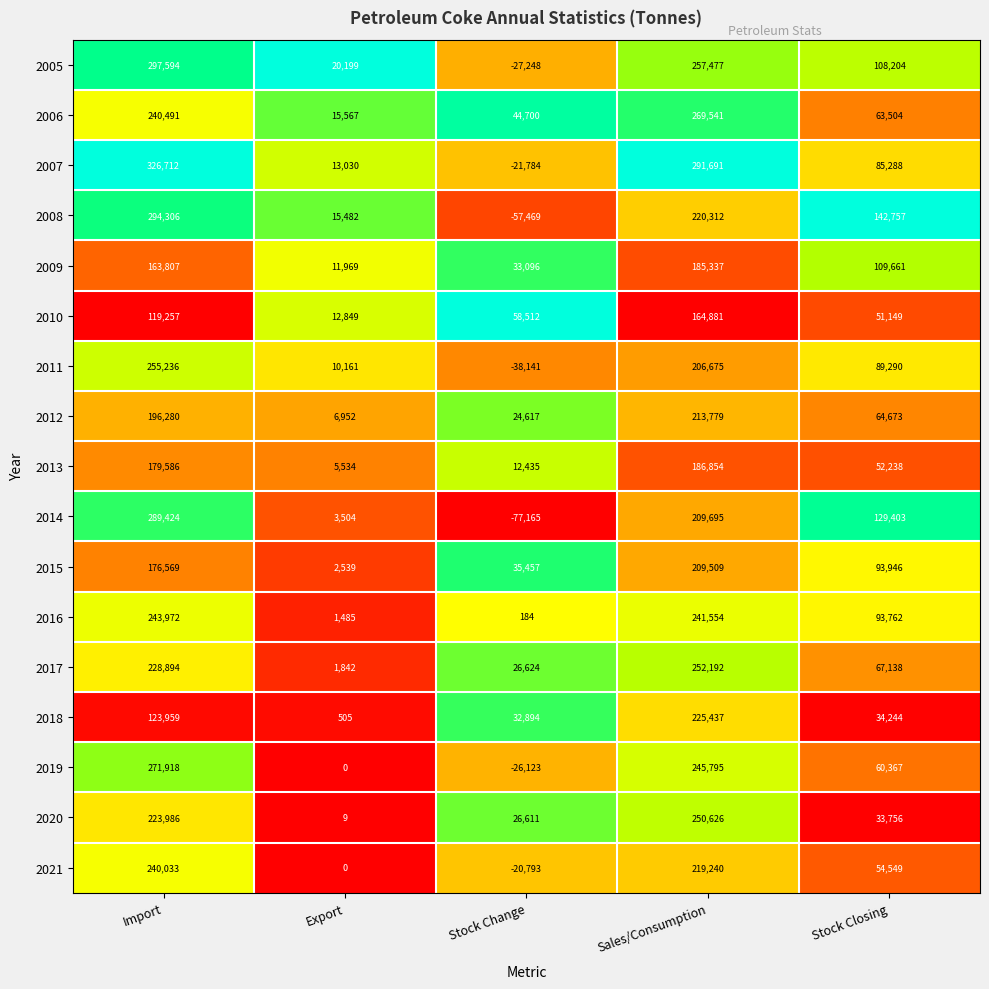

At how many categories does at least one series exceed 0?

5